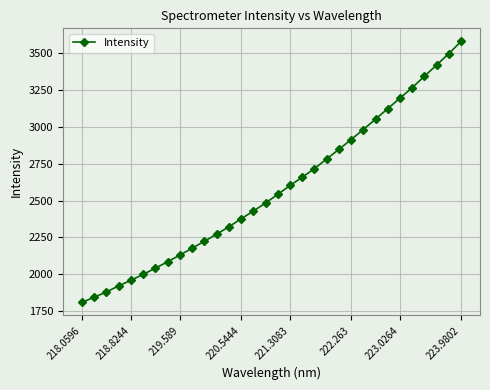

What is the value of the 19th point from the left?

2658.5